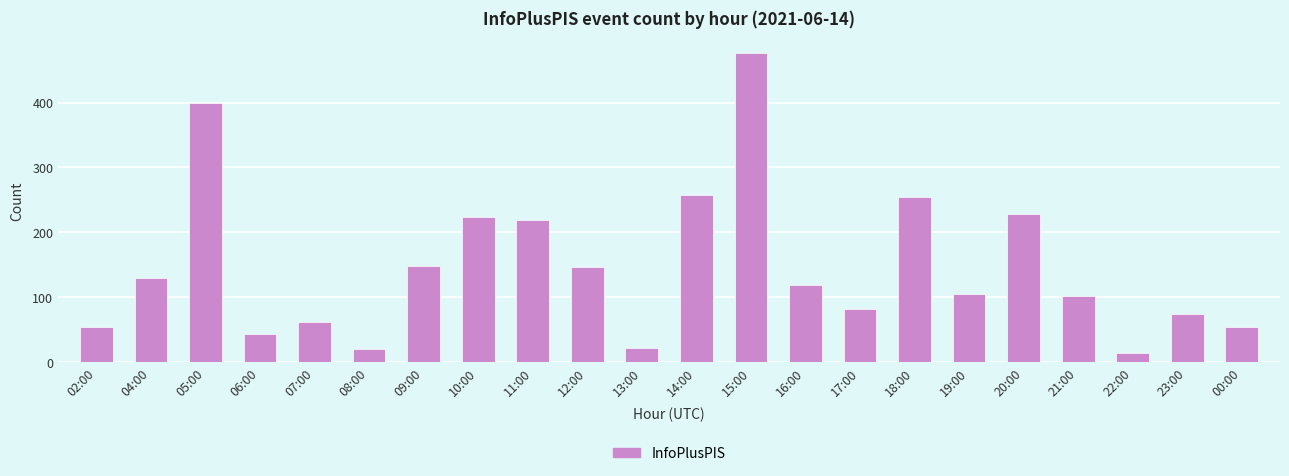

What is the value of the 5th bar from the left?

63